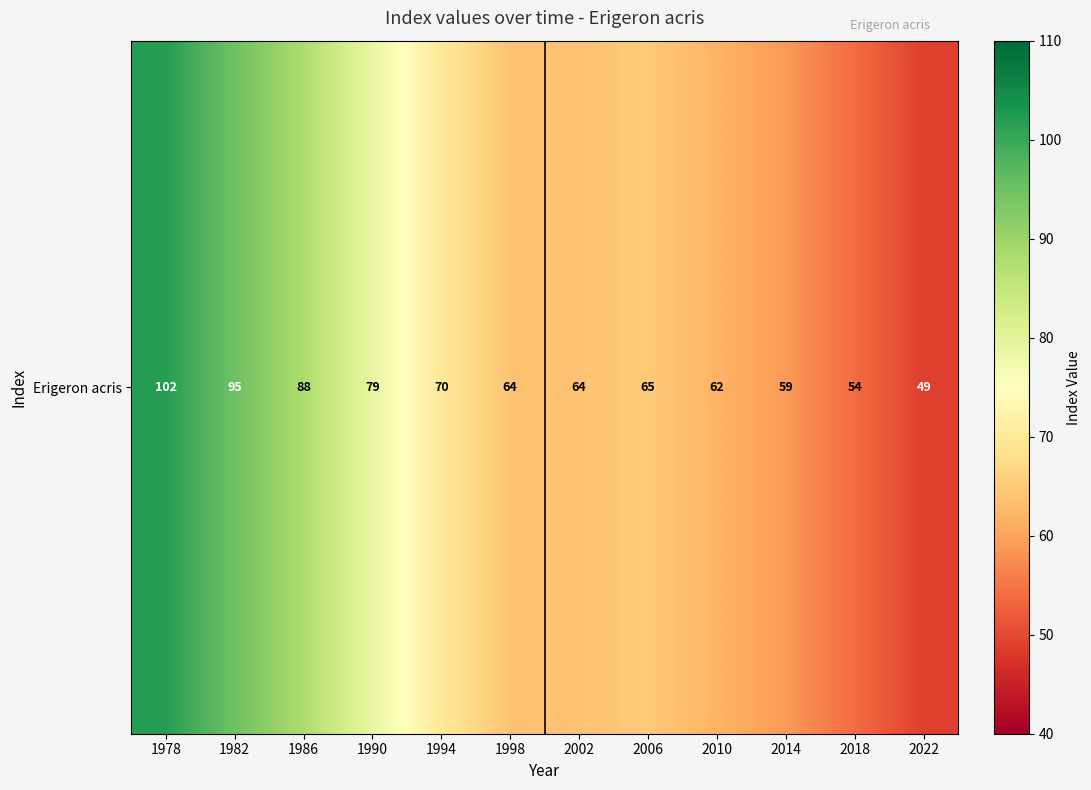

Reading left to right, extract all data points from this chart.

1978=102	1982=95	1986=88	1990=79	1994=70	1998=64	2002=64	2006=65	2010=62	2014=59	2018=54	2022=49